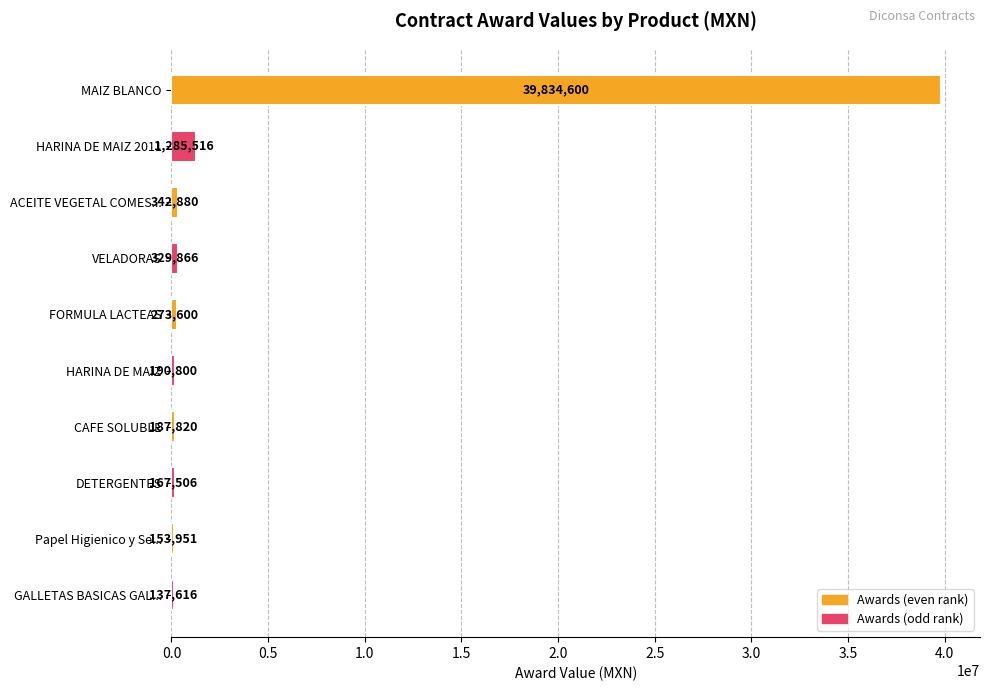

Approximately how many times larger is the value at CAFE SOLUBLE compared to FORMULA LACTEAS?

0.7